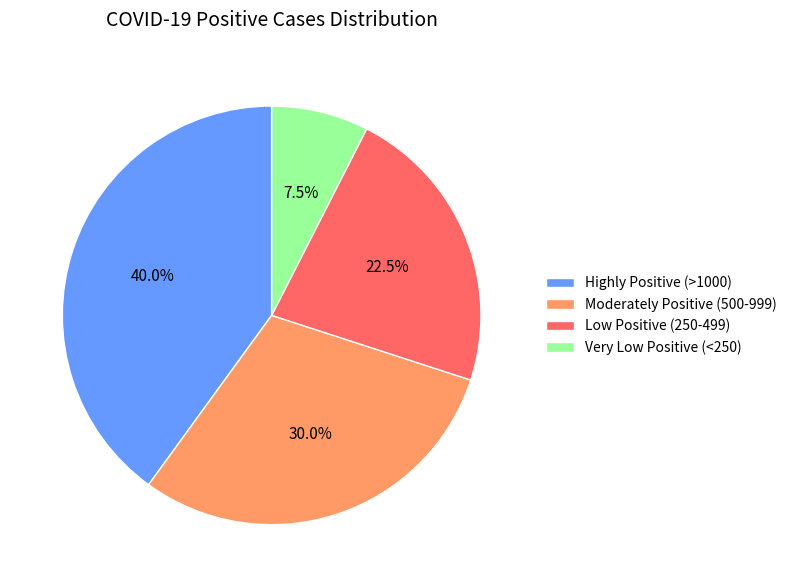

Rank the categories by value from lowest to highest.

Very Low Positive (<250), Low Positive (250-499), Moderately Positive (500-999), Highly Positive (>1000)